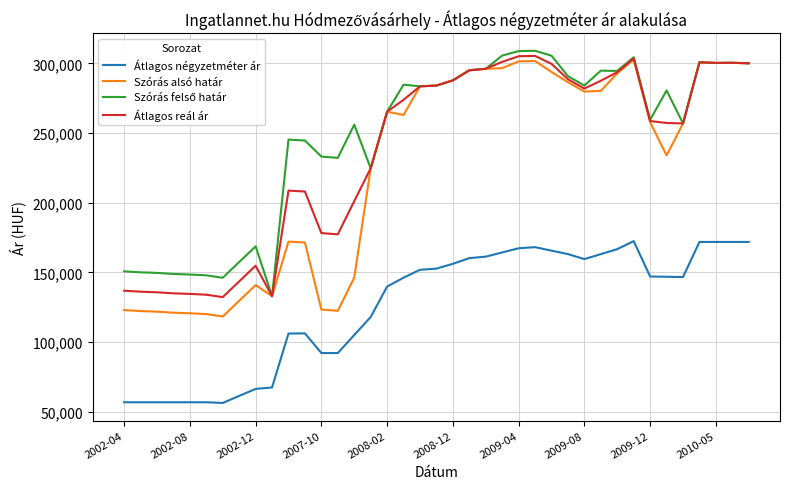

True or false: Szórás alsó határ and Átlagos négyzetméter ár cross at least once.

False